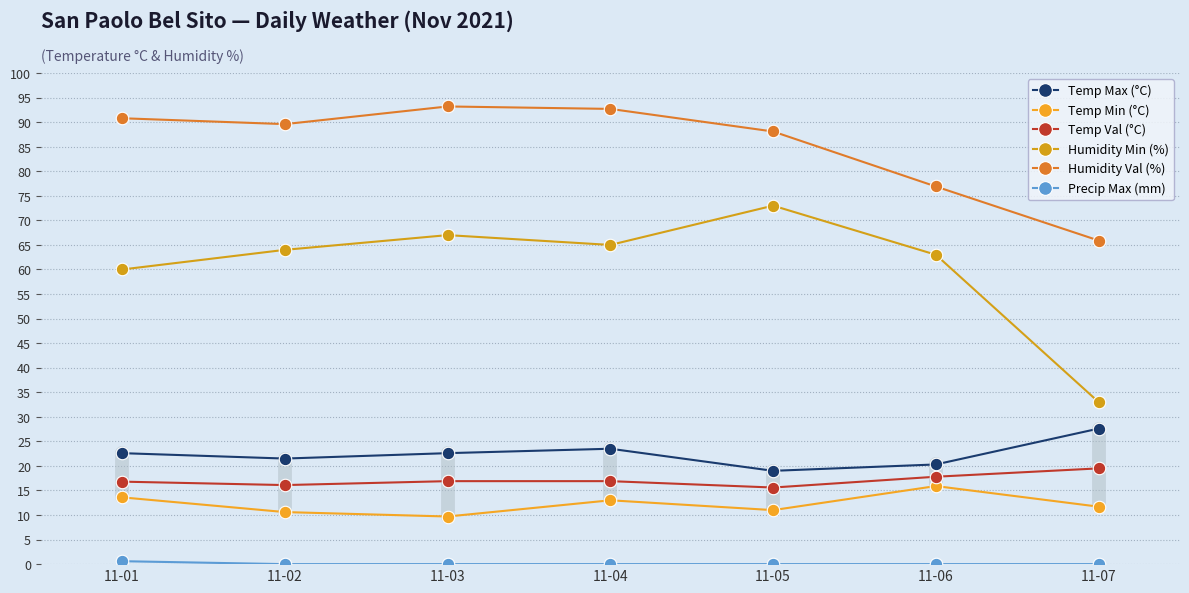

What is the difference between the Temp Min (°C) values at 11-04 and 11-06?

2.9